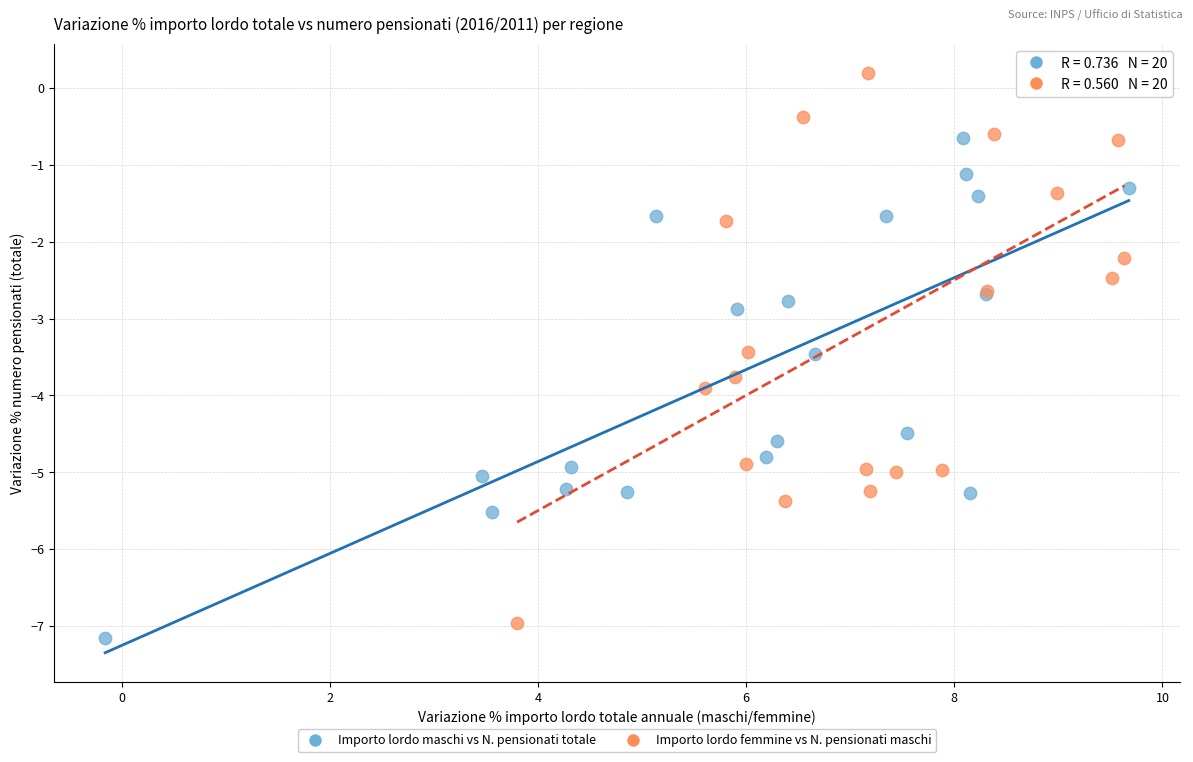

Which series contains the highest Y value?

Importo lordo femmine vs N. pensionati maschi